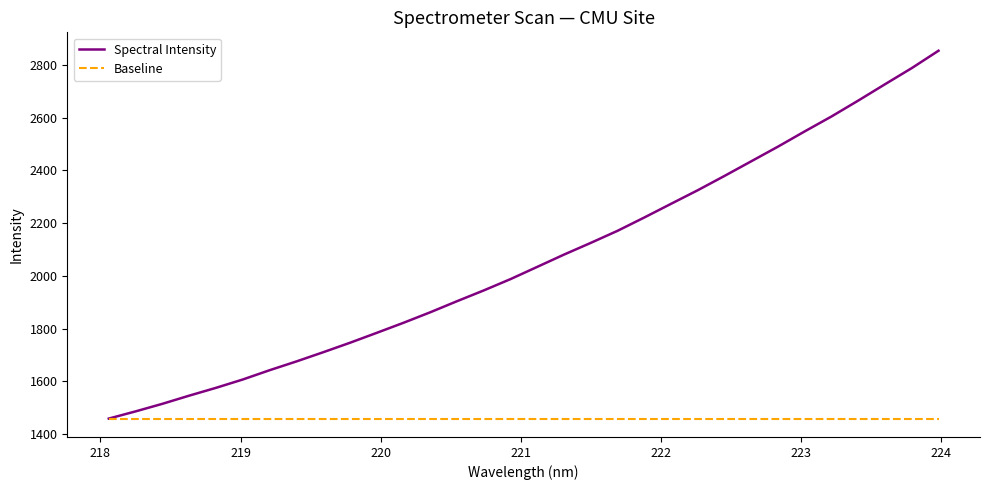

List the series in order of their peak value, lowest first.

Baseline, Spectral Intensity